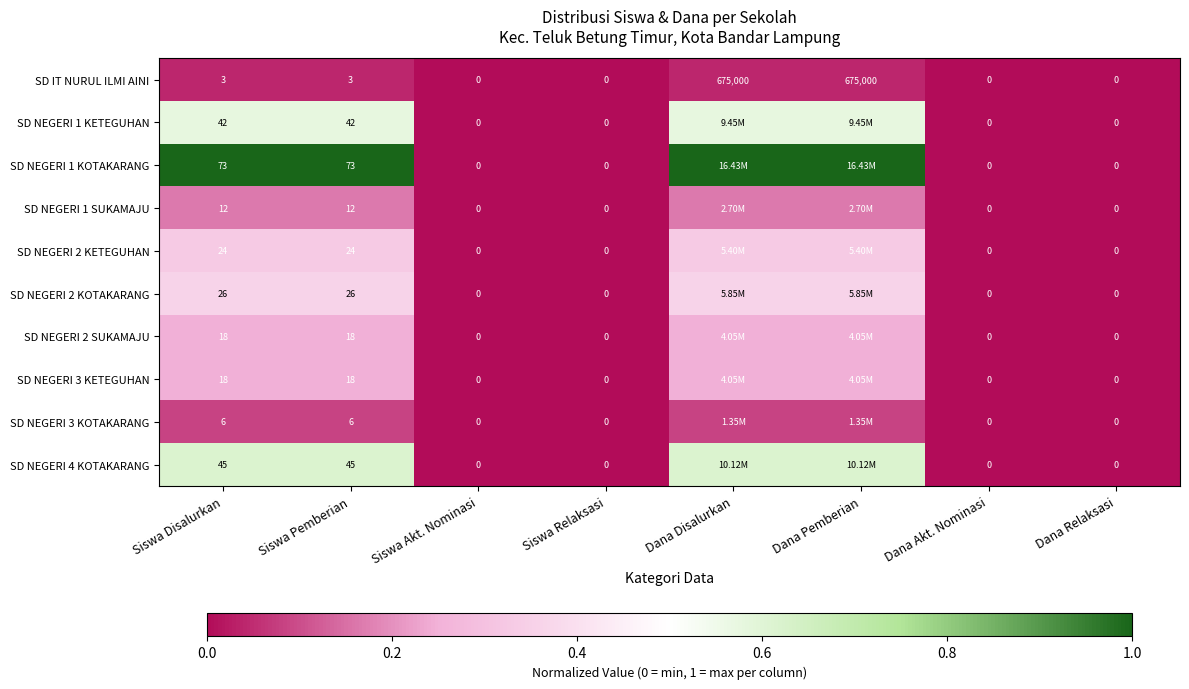

Is it true that SD NEGERI 2 SUKAMAJU equals 0.1 at Siswa Relaksasi?

False